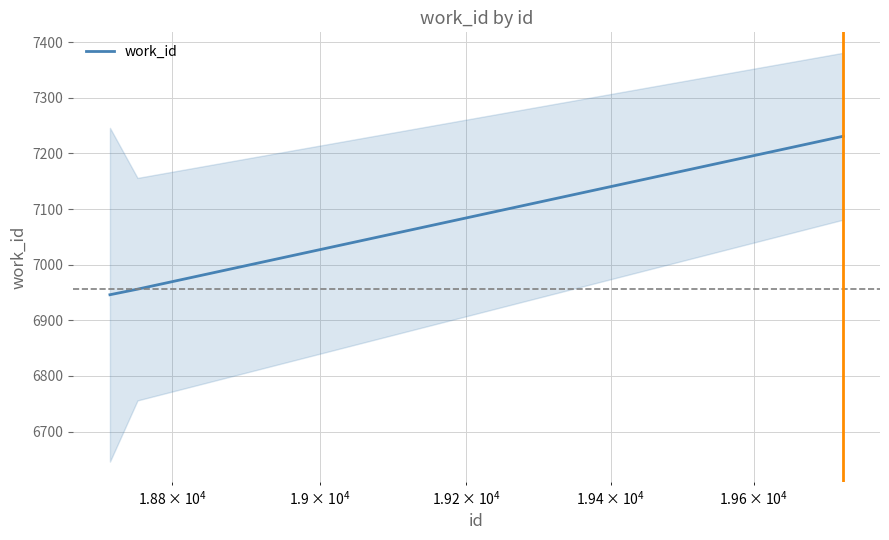

What is the minimum value shown in the chart?

6946